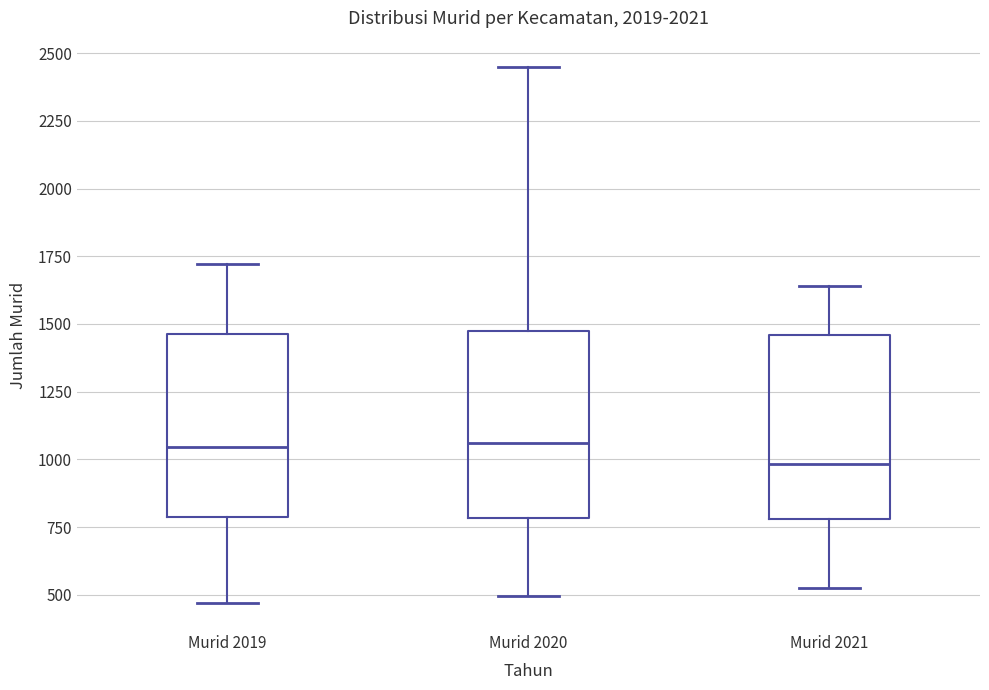

Reading left to right, transcribe this box plot: for each box, give where its median line is, the range the box spans, and where its two whiskers end, as read against the y-axis. The values are not printed on the chart, so give them approximately, as read against the axis.

Murid 2019: median 1050, box 800 to 1450, whiskers 450 to 1700
Murid 2020: median 1050, box 800 to 1500, whiskers 500 to 2450
Murid 2021: median 1000, box 800 to 1450, whiskers 550 to 1650